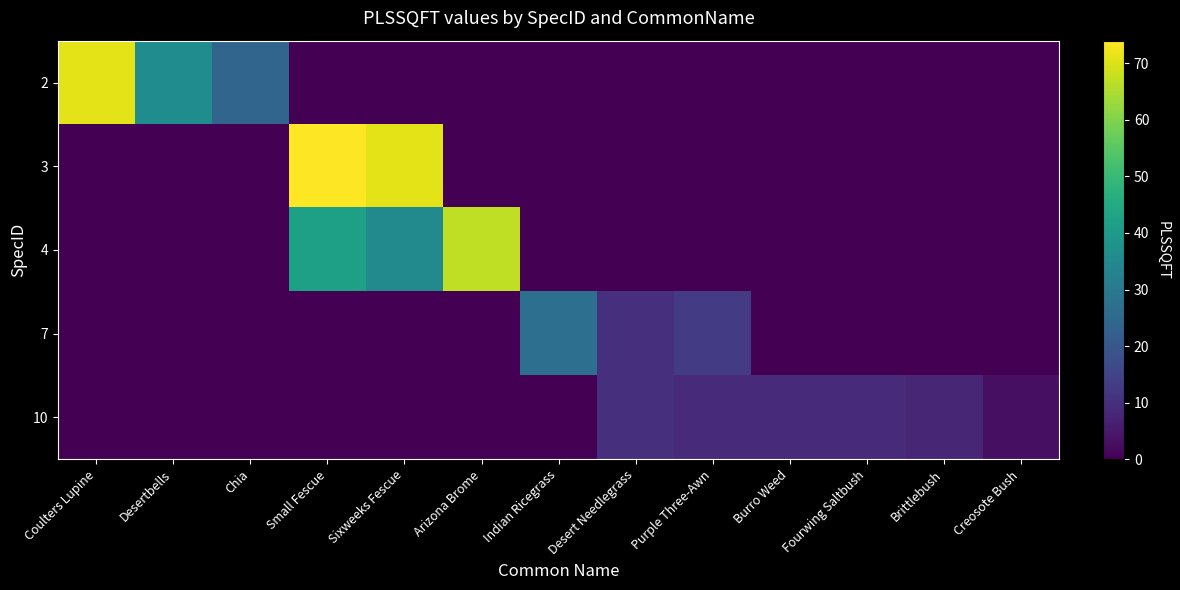

What is the greatest value displayed?

74